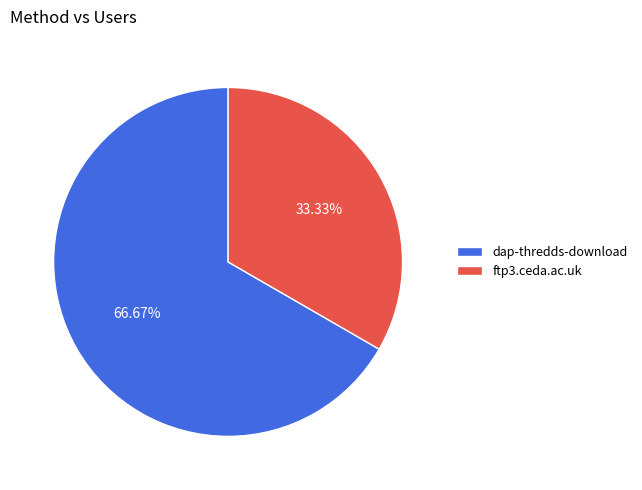

Combined, what portion of the pie is dap-thredds-download and ftp3.ceda.ac.uk?

100.0%